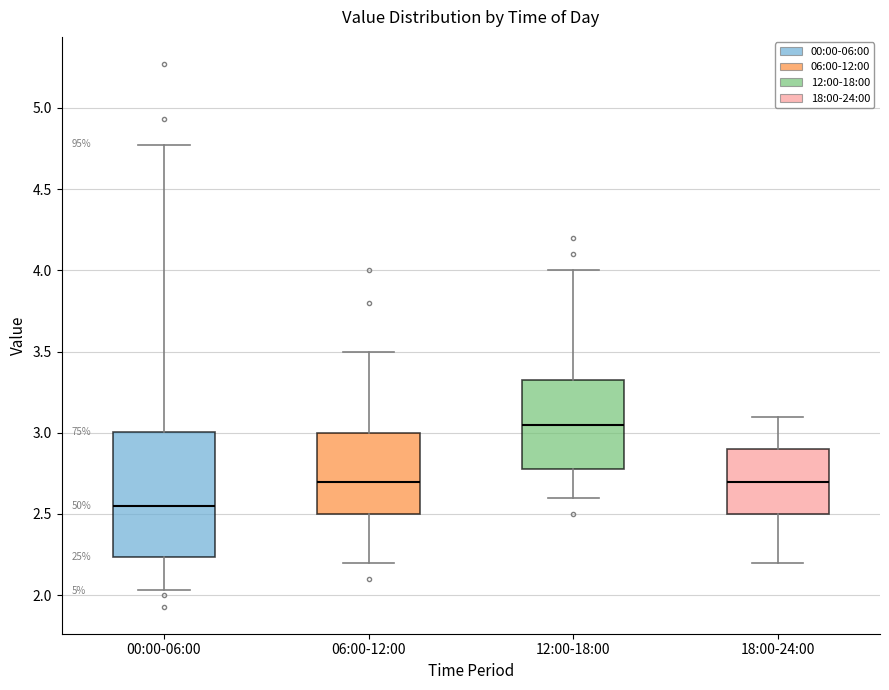

Reading left to right, transcribe this box plot: for each box, give where its median line is, the range the box spans, and where its two whiskers end, as read against the y-axis. The values are not printed on the chart, so give them approximately, as read against the axis.

00:00-06:00: median 2.55, box 2.25 to 3.00, whiskers 2.05 to 4.75
06:00-12:00: median 2.70, box 2.50 to 3.00, whiskers 2.20 to 3.50
12:00-18:00: median 3.05, box 2.80 to 3.35, whiskers 2.60 to 4.00
18:00-24:00: median 2.70, box 2.50 to 2.90, whiskers 2.20 to 3.10